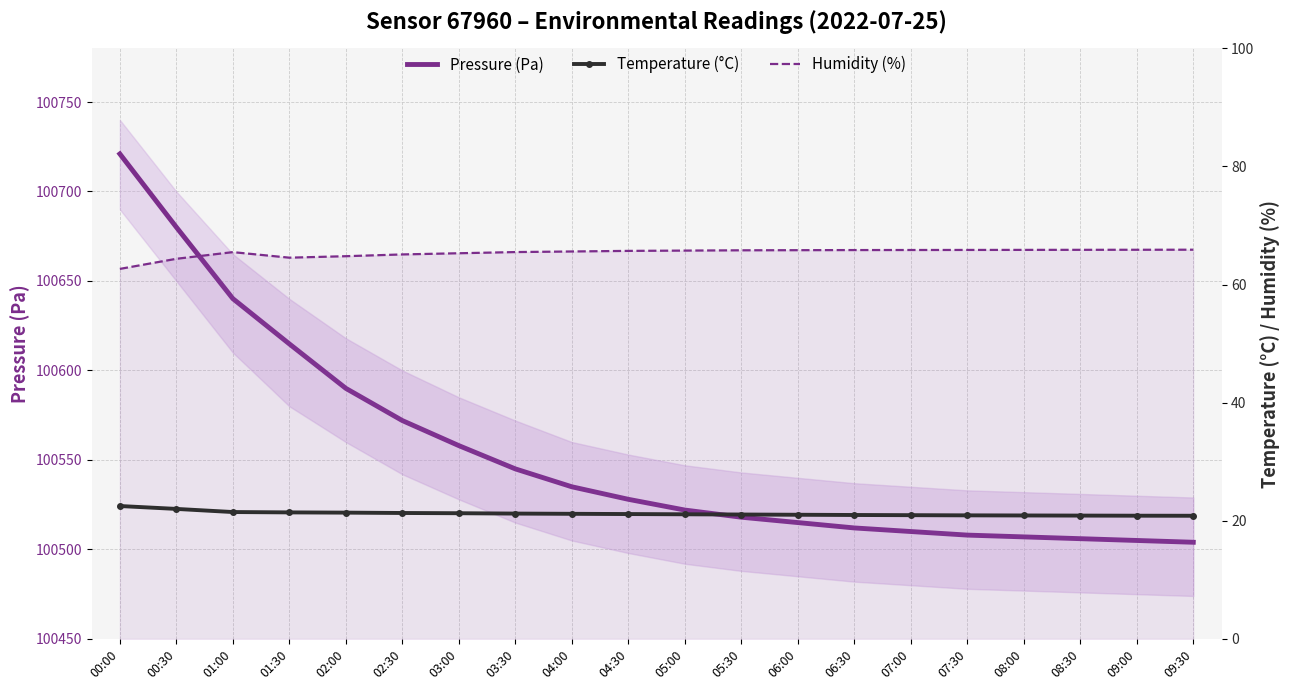

Reading left to right, transcribe all the data shown in this chart.

Pressure (Pa): 100721.0	100680.1	100640.1	100614.8	100590.0	100572.0	100558.0	100545.0	100535.0	100528.0	100522.0	100518.0	100515.0	100512.0	100510.0	100508.0	100507.0	100506.0	100505.0	100504.0
Temperature (°C): 22.5	22.0	21.5	21.4	21.4	21.3	21.3	21.2	21.2	21.1	21.1	21.1	21.0	21.0	20.9	20.9	20.9	20.9	20.9	20.9
Humidity (%): 62.6	64.4	65.5	64.5	64.8	65.1	65.3	65.5	65.6	65.7	65.8	65.8	65.8	65.8	65.8	65.9	65.9	65.9	65.9	65.9